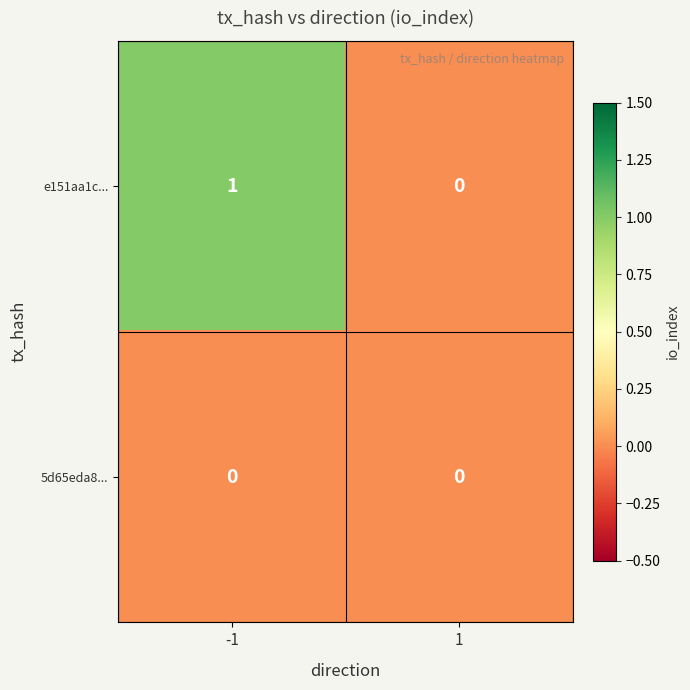

Rank the series by their average value, from highest to lowest.

e151aa1c..., 5d65eda8...